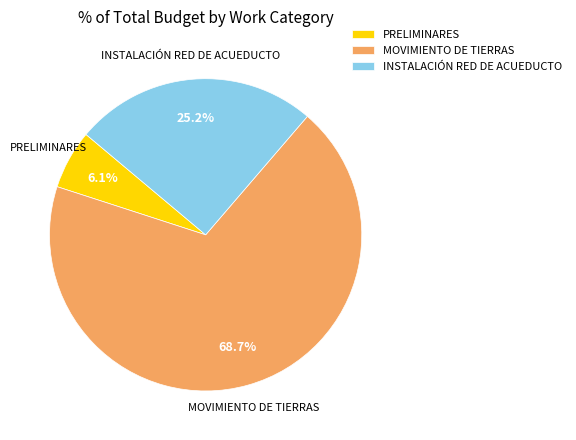

Does any single category account for the majority?

Yes